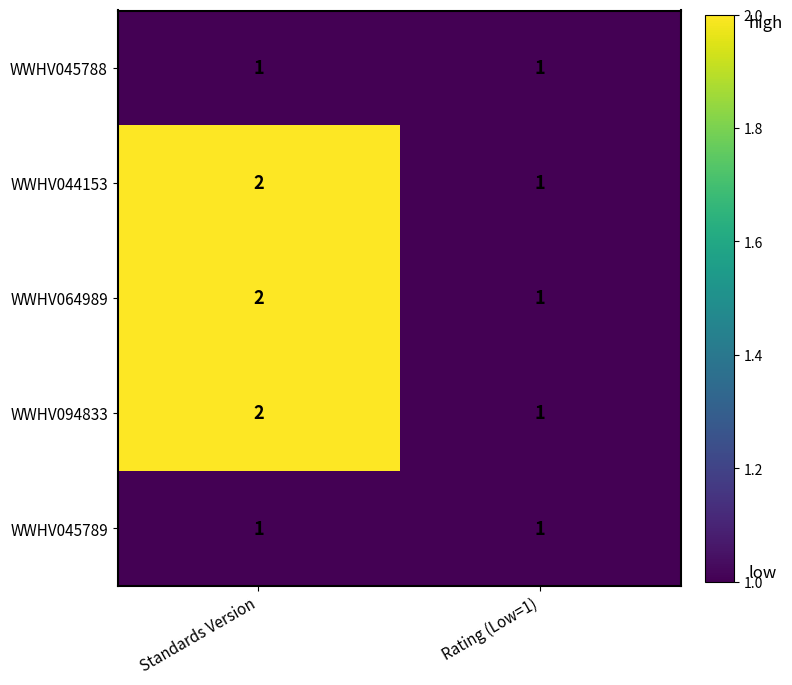

What is the maximum value shown in the chart?

2